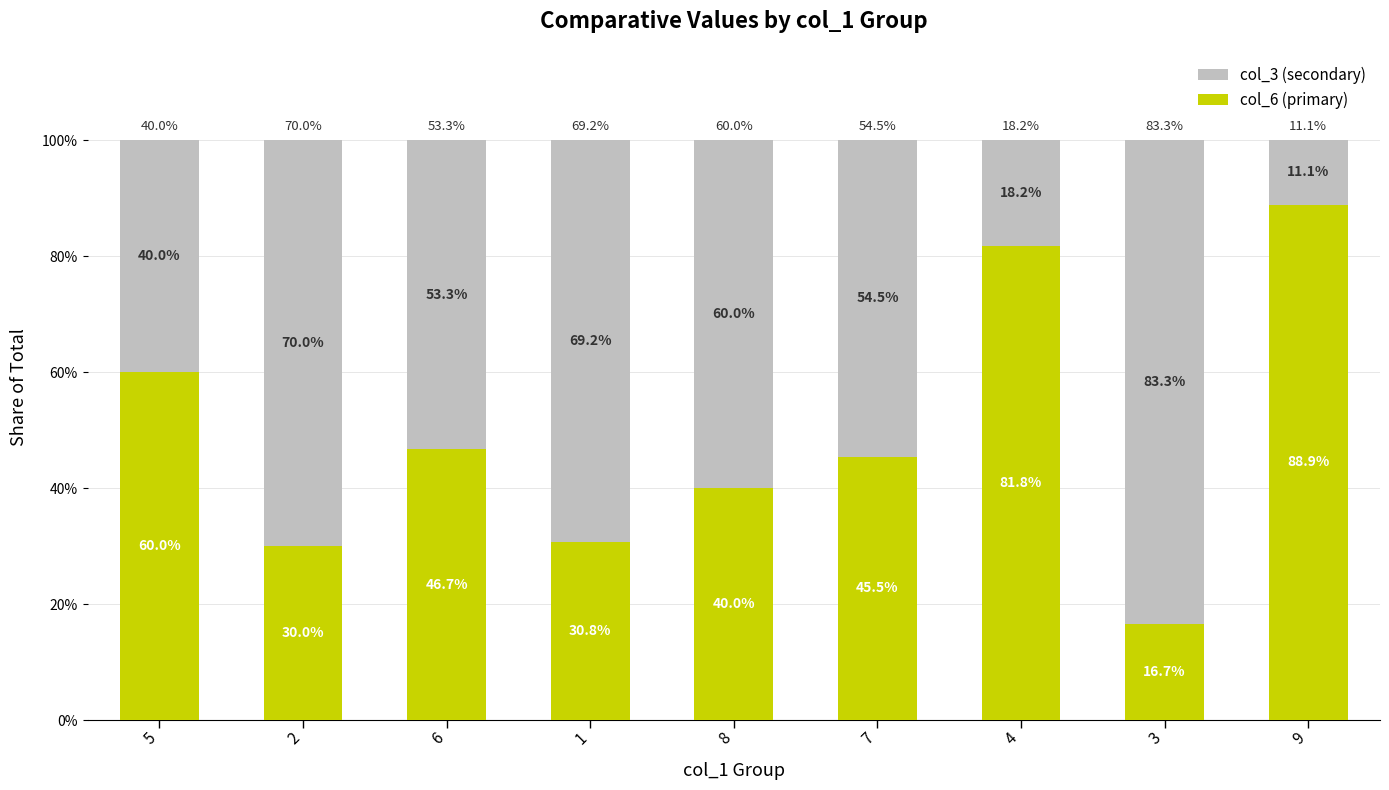

True or false: col_6 (primary) has a value of 17.3 at 2.

False